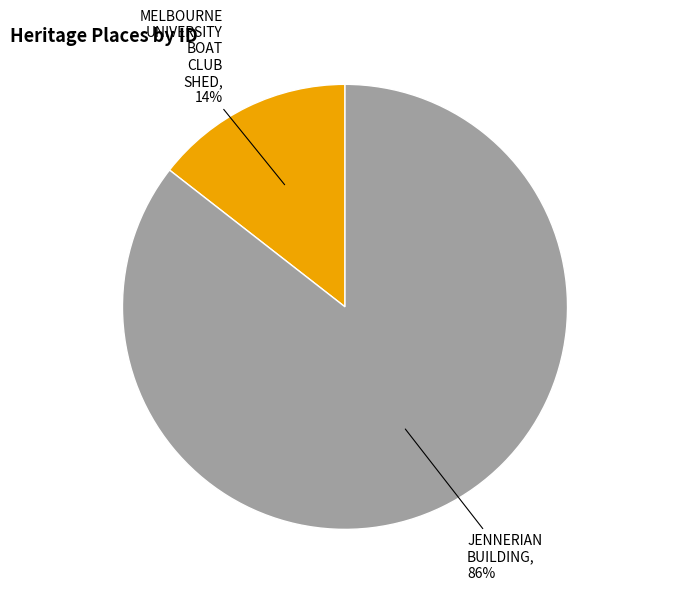

Which slice represents more than half of the pie?

JENNERIAN BUILDING